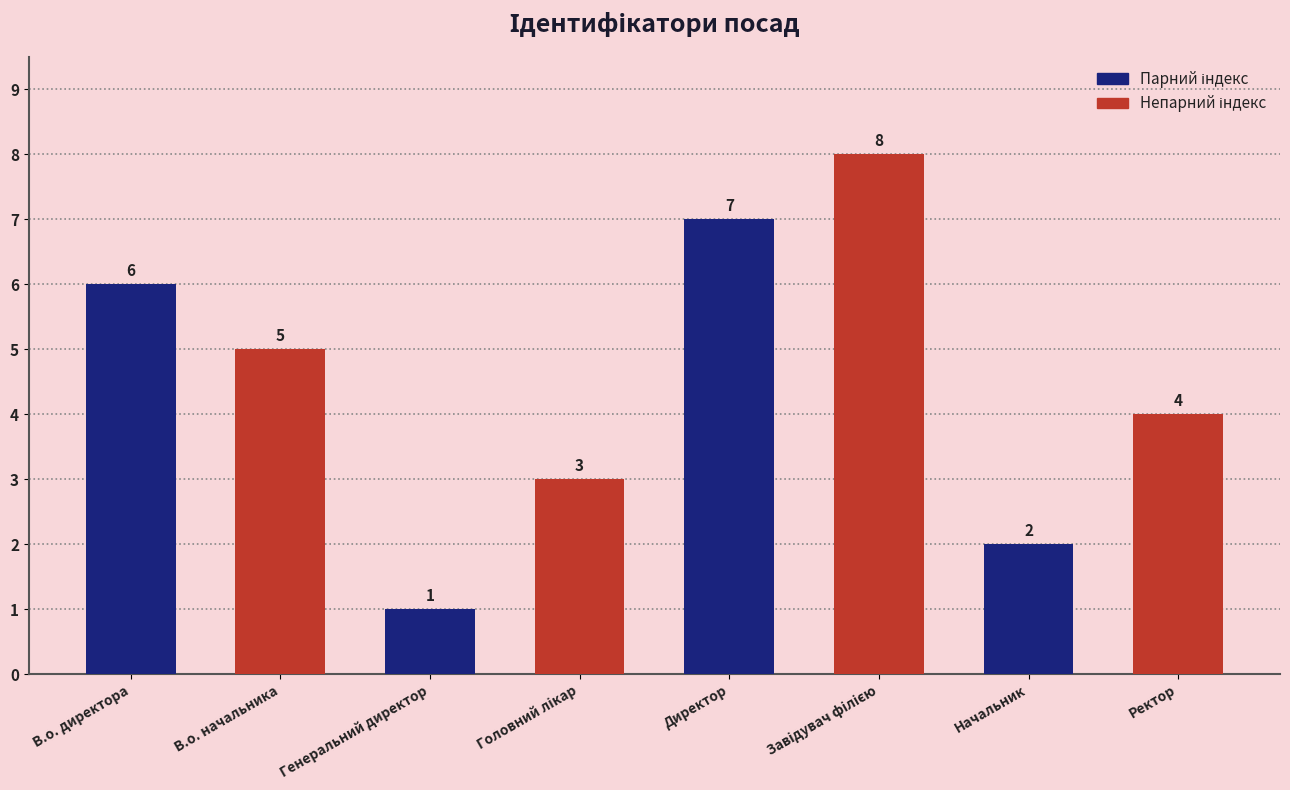

What is the greatest value displayed?

8